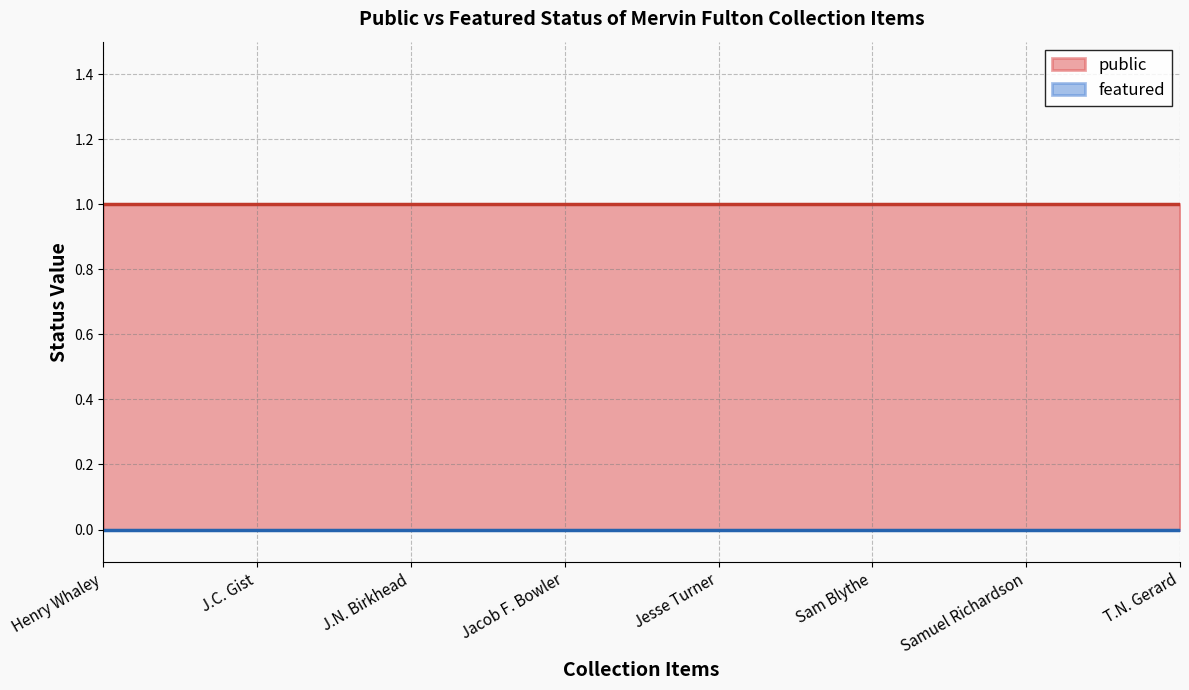

What is the spread (max minus min) of values at Sam Blythe?

1